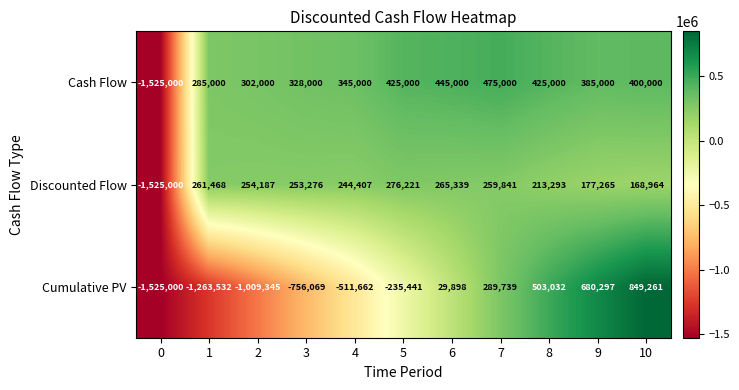

Is it true that Cash Flow equals 425000 at 5?

True